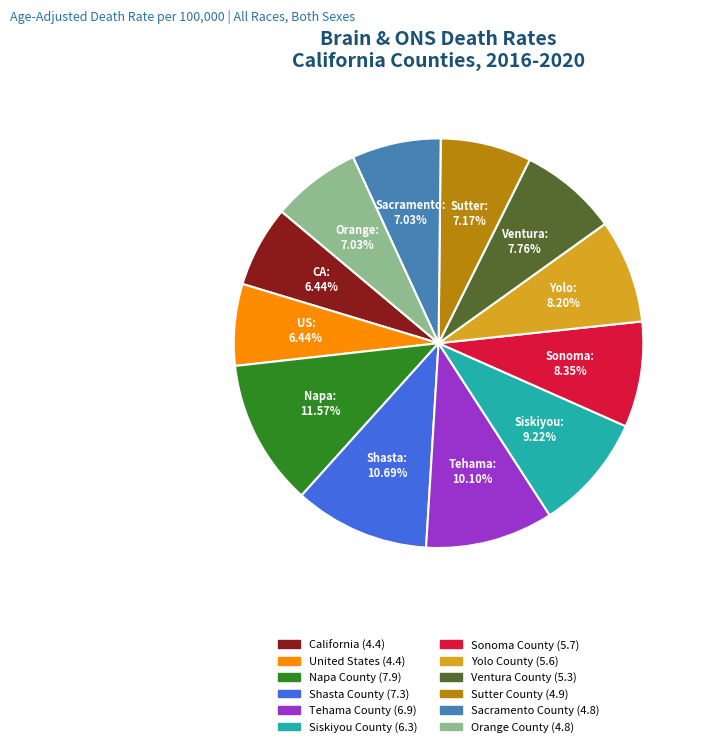

Which category has the biggest portion of the pie?

Napa County